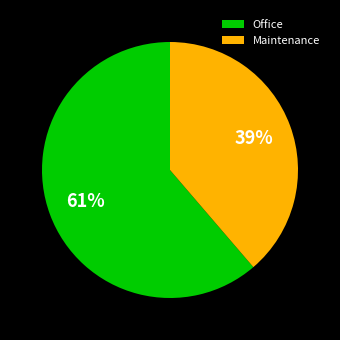

To the nearest percent, what is the combined percentage of Office and Maintenance?

100%